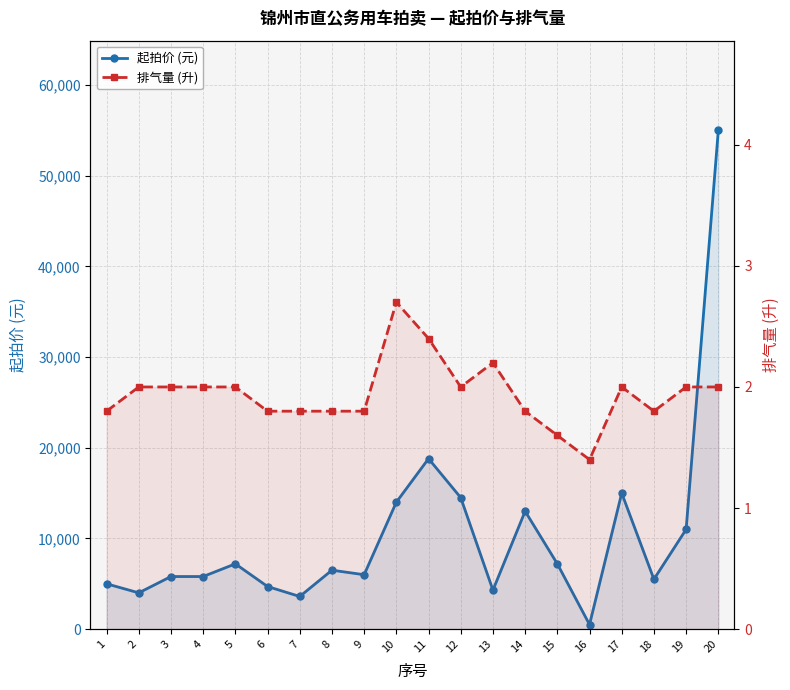

Which series has the largest range (max minus min)?

起拍价 (元)